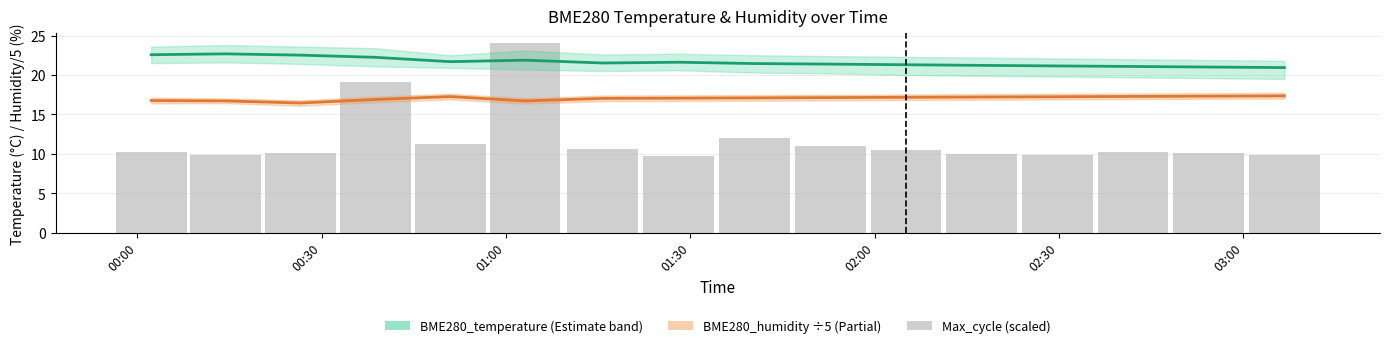

Reading left to right, what are all the values shown in this chart?

BME280_temperature: 22.6	22.7	22.5	22.2	21.7	21.9	21.5	21.6	21.4	21.4	21.3	21.2	21.1	21.1	21.0	20.9
BME280_humidity (÷5): 16.8	16.7	16.4	16.9	17.3	16.7	17.0	17.1	17.1	17.1	17.2	17.2	17.2	17.3	17.3	17.4
Max_cycle (scaled): 10.3	9.8	10.1	19.1	11.2	24.1	10.6	9.7	12.0	11.0	10.5	10.0	9.8	10.2	10.1	9.9